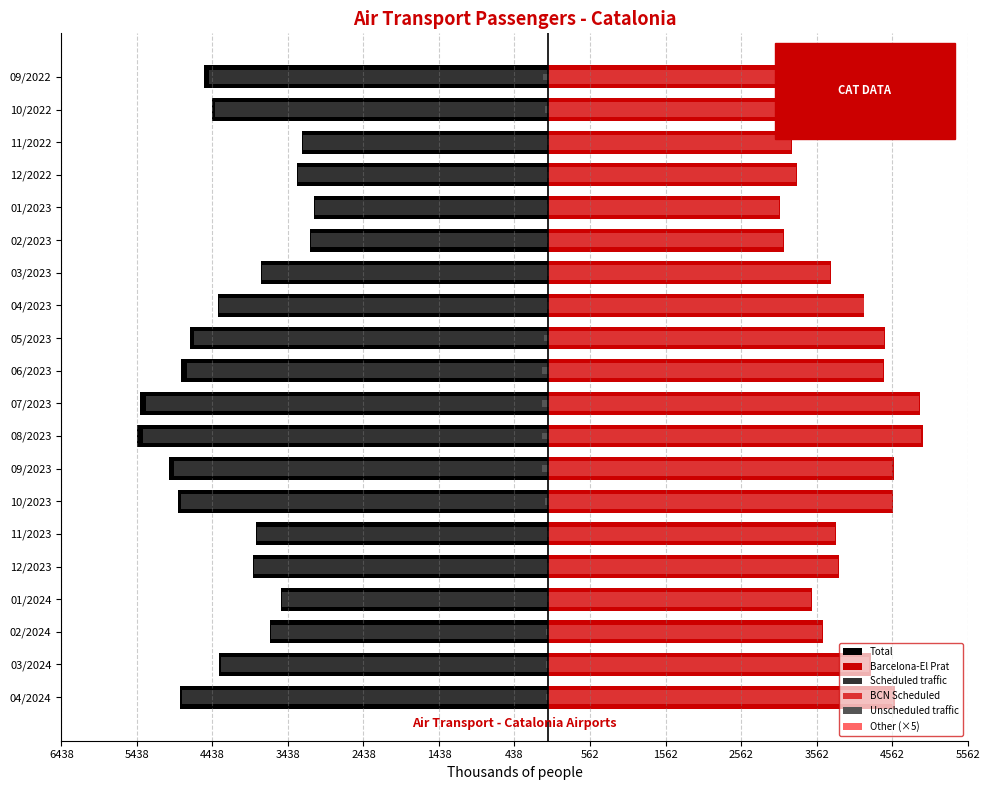

What is the difference between the second highest and second lowest values in the Total series?

2251.8